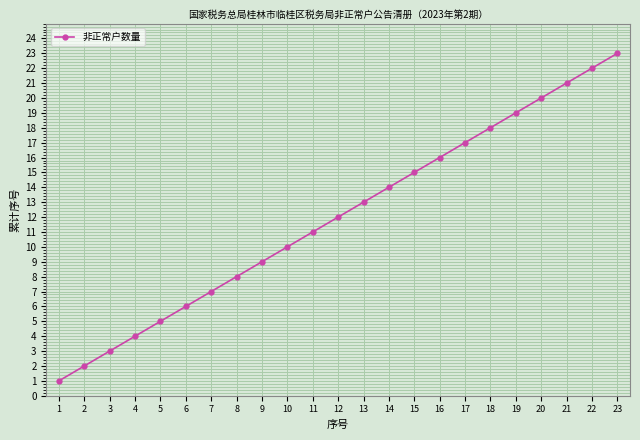

What is the smallest value displayed?

1